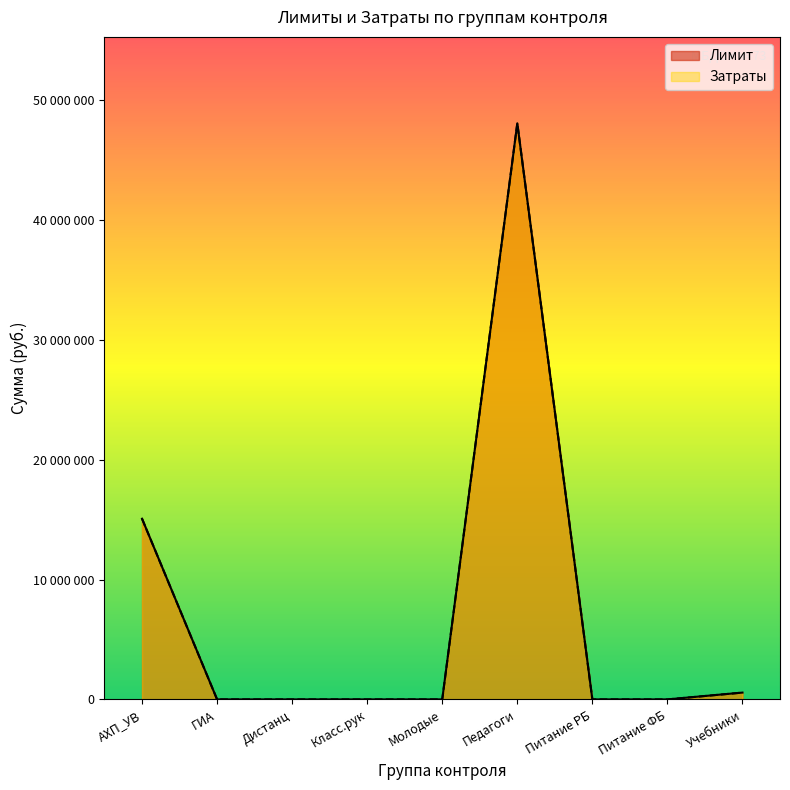

How many values in the Затраты series exceed 0?

3